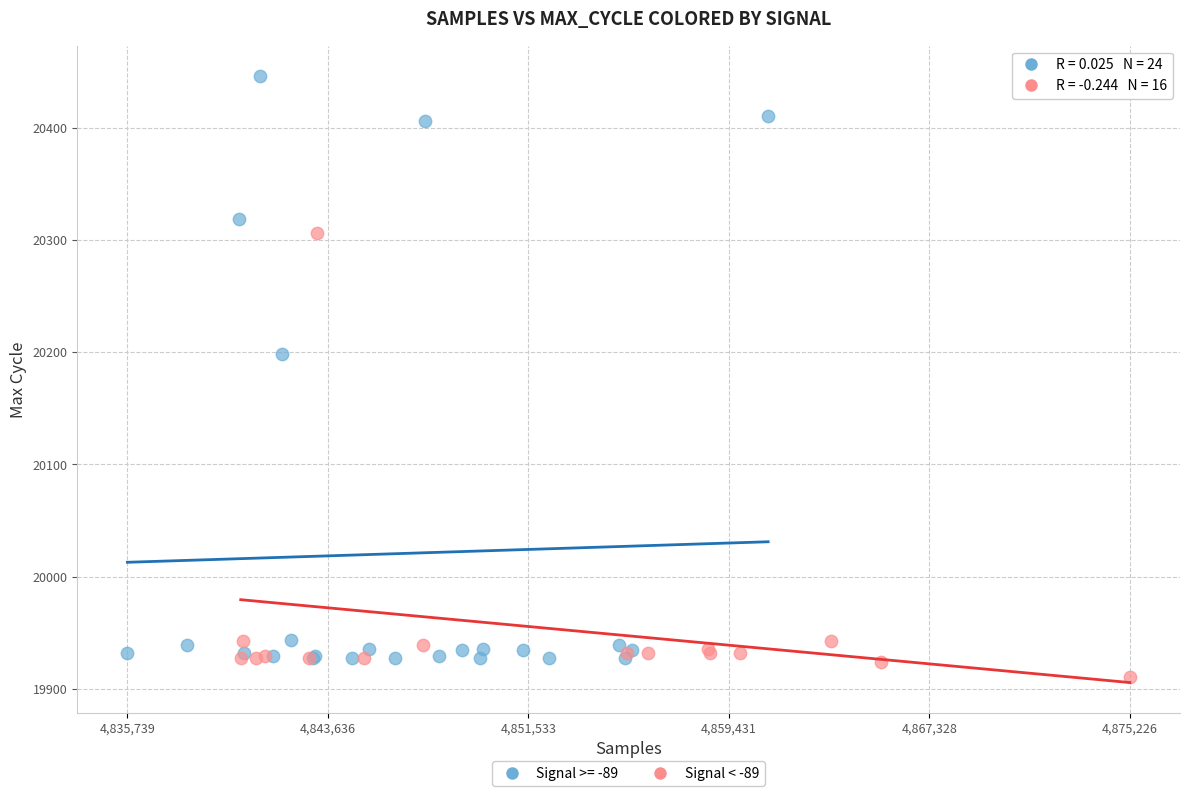

Which series has the largest Y range (max minus min)?

Signal >= -89